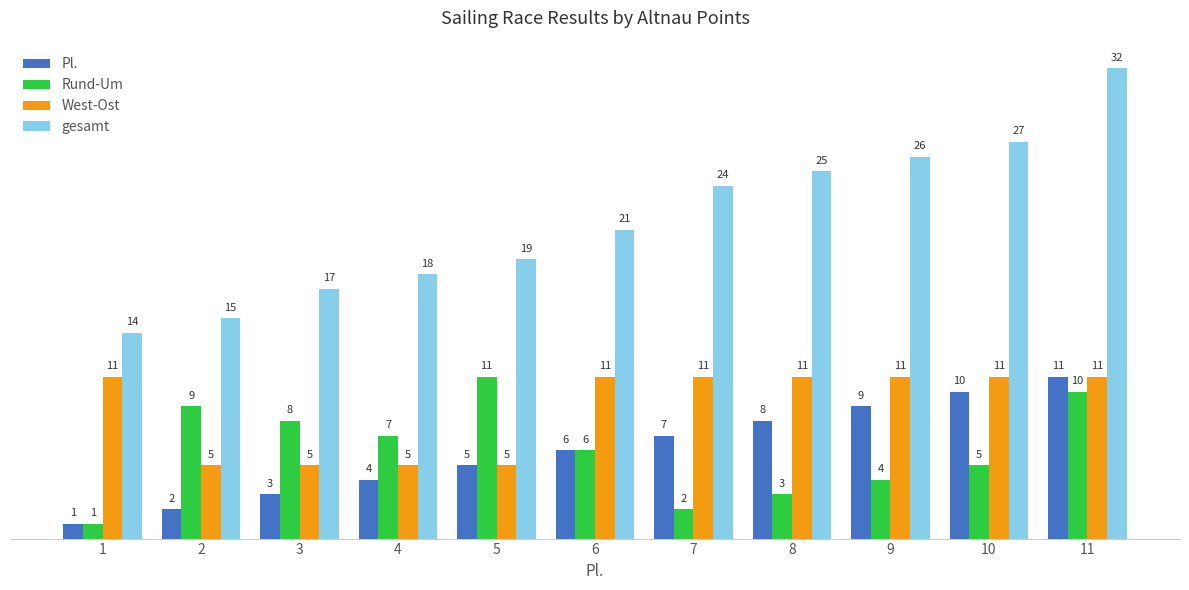

How many data points in West-Ost are less than 11?

4